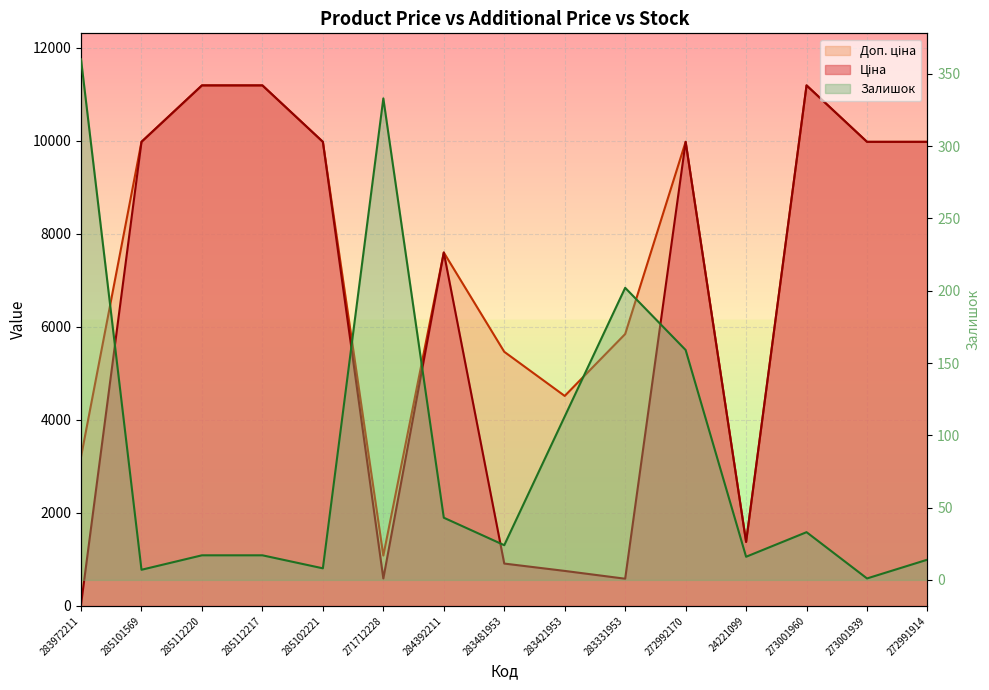

Where is Ціна nearest to the value 5610?

284392211